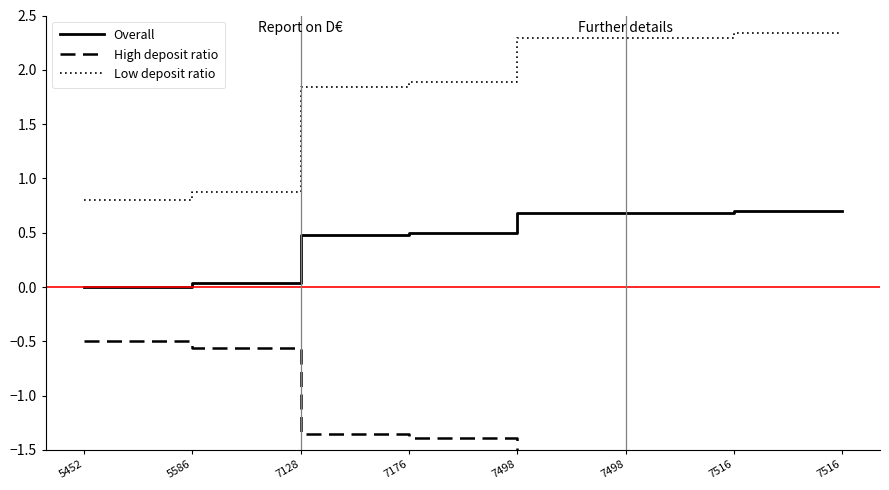

How many data points does each series have?

8